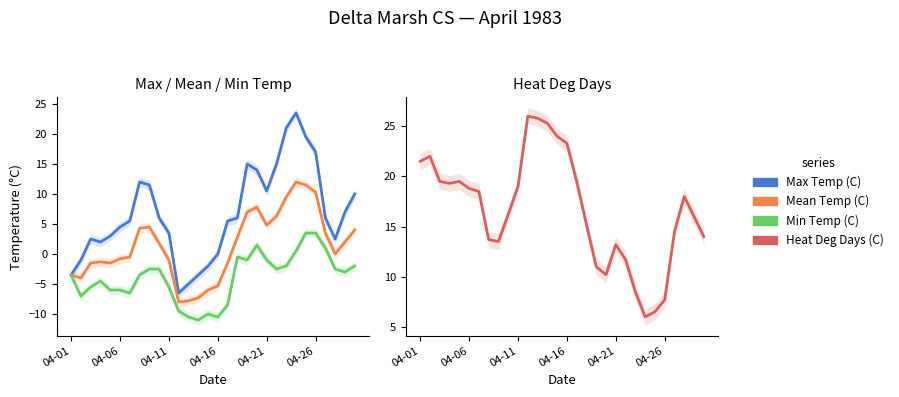

List the series in order of their overall mean, highest first.

Heat Deg Days (C), Max Temp (C), Mean Temp (C), Min Temp (C)